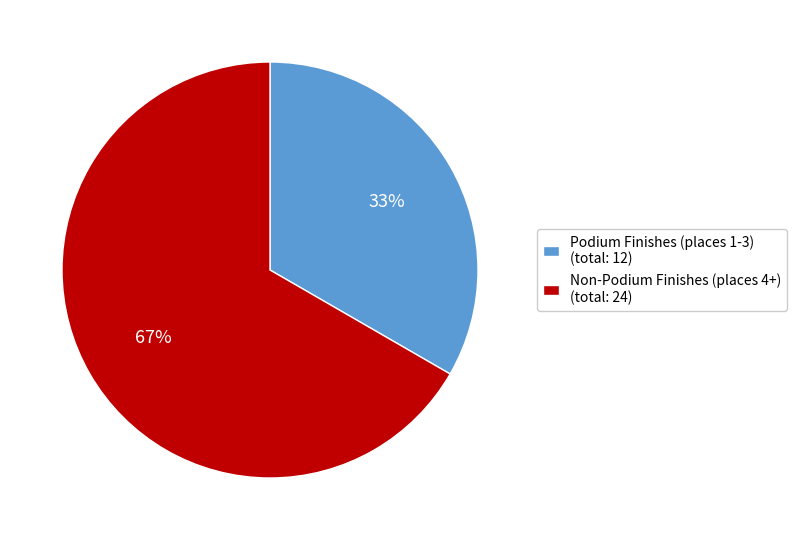

To the nearest percent, what percentage of the pie is Non-Podium Finishes (places 4+) (total: 24)?

67%